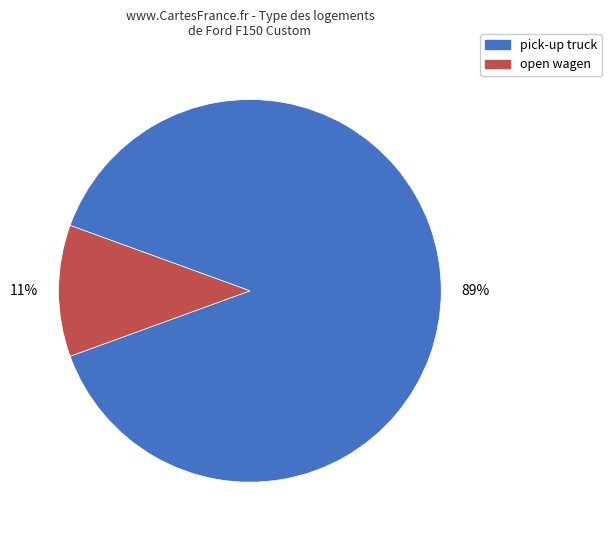

Does pick-up truck represent more than half of the total?

Yes